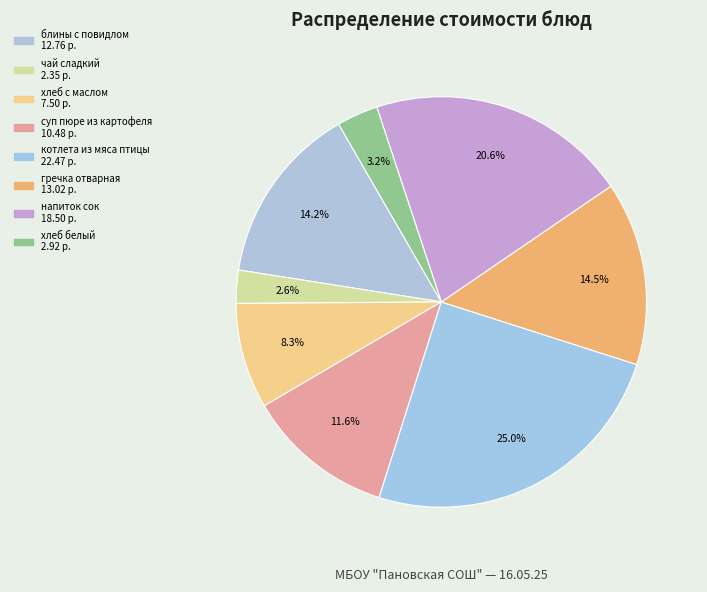

What is the smallest slice in the pie chart?

чай сладкий